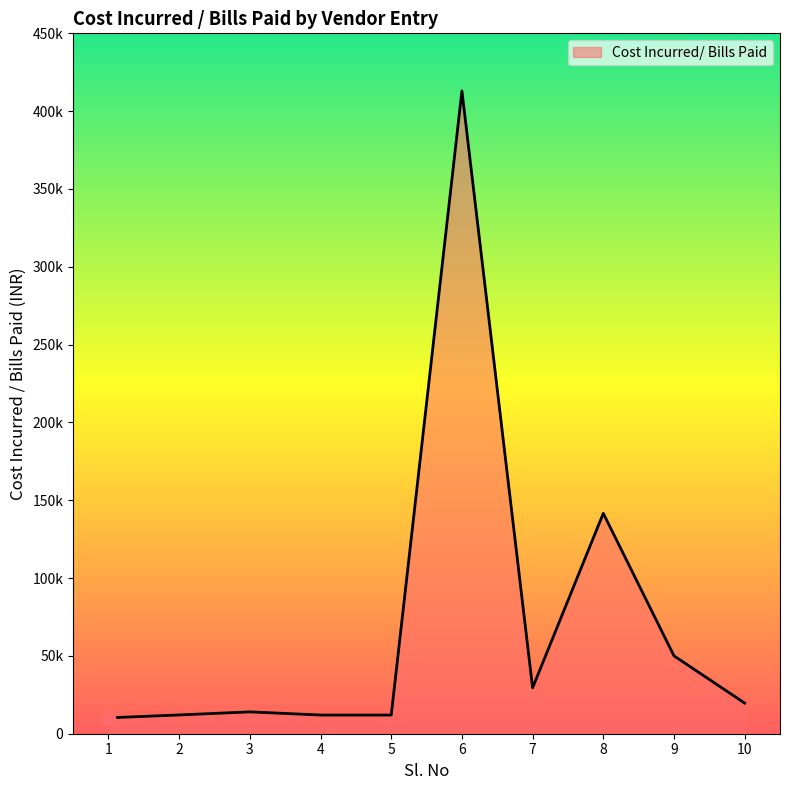

True or false: the data shows 32215 at 9.

False